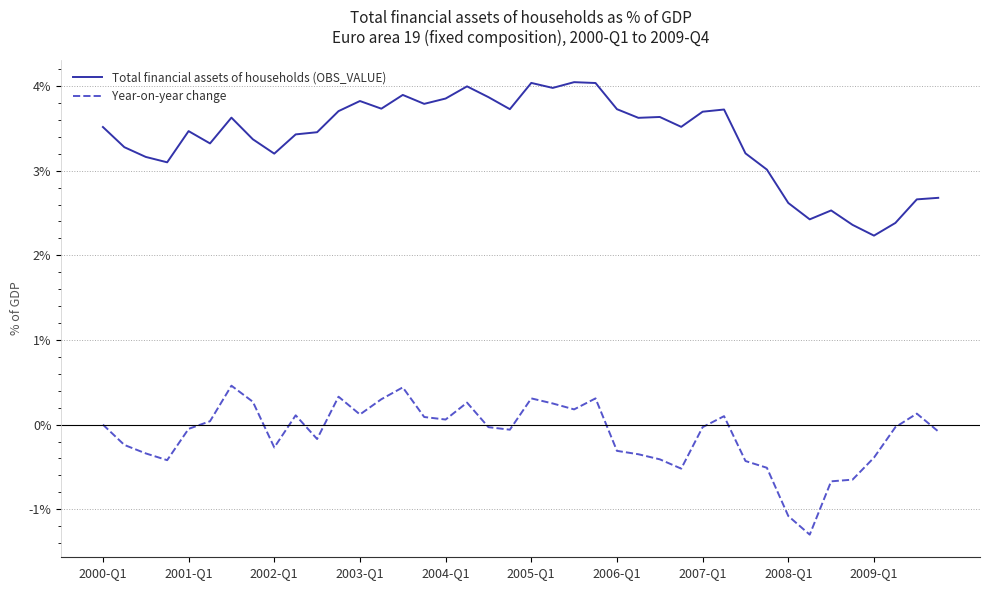

Rank the series by their average value, from highest to lowest.

Total financial assets of households (OBS_VALUE), Year-on-year change